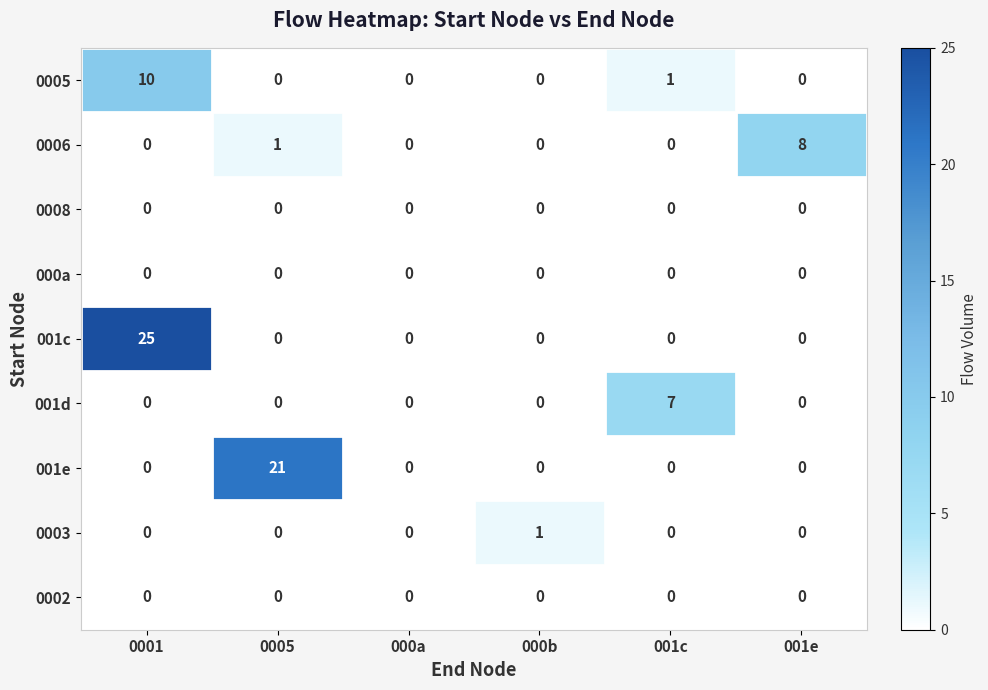

Which series changed the most between 000b and 001c?

001d